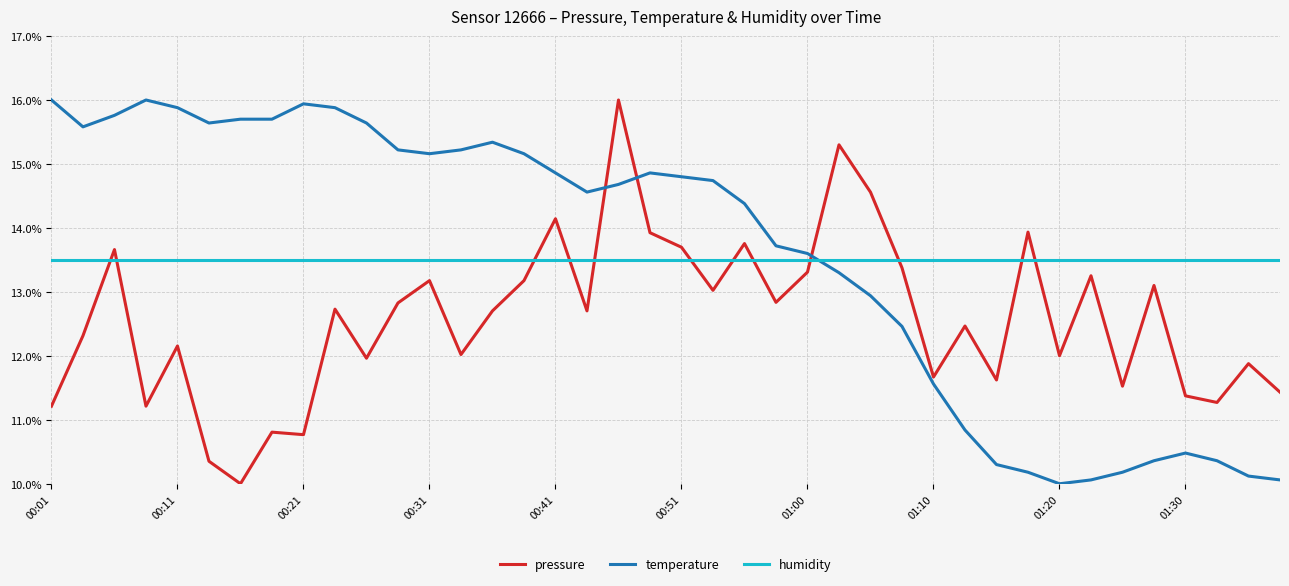

True or false: pressure and humidity cross at least once.

True